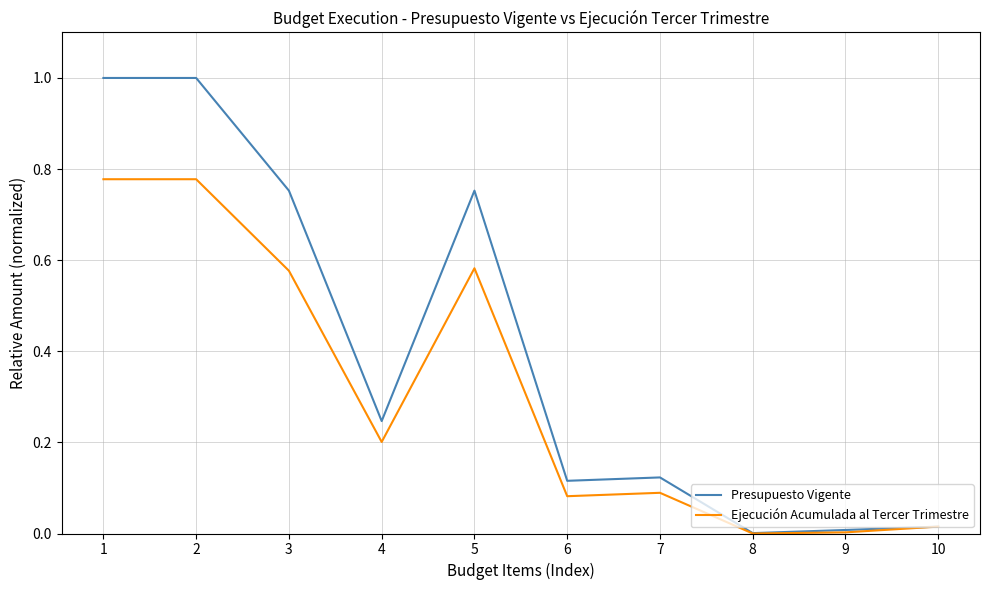

List the series in order of their peak value, highest first.

Presupuesto Vigente, Ejecución Acumulada al Tercer Trimestre